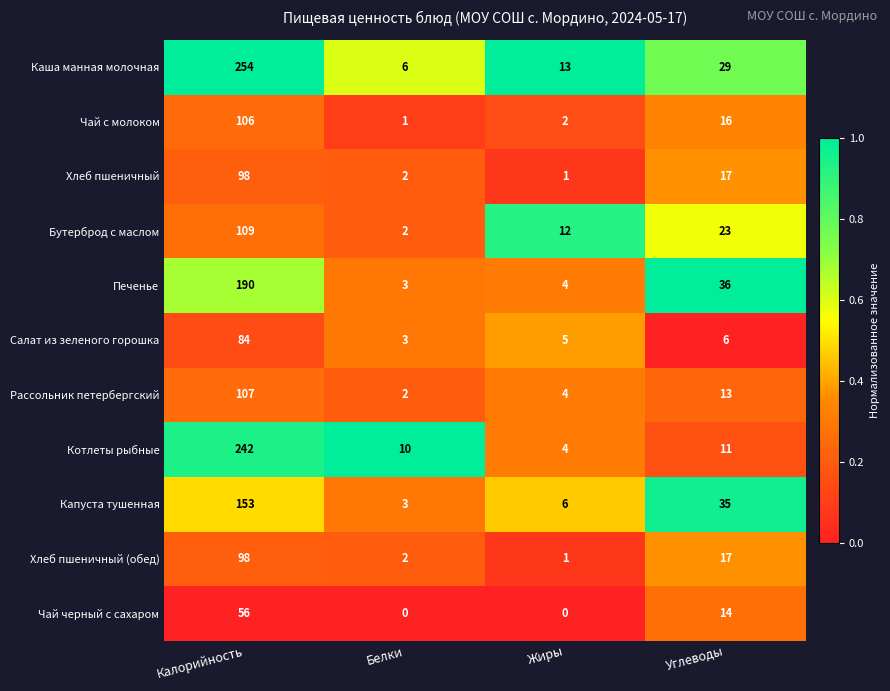

What is the sum of all Чай черный с сахаром values?

70